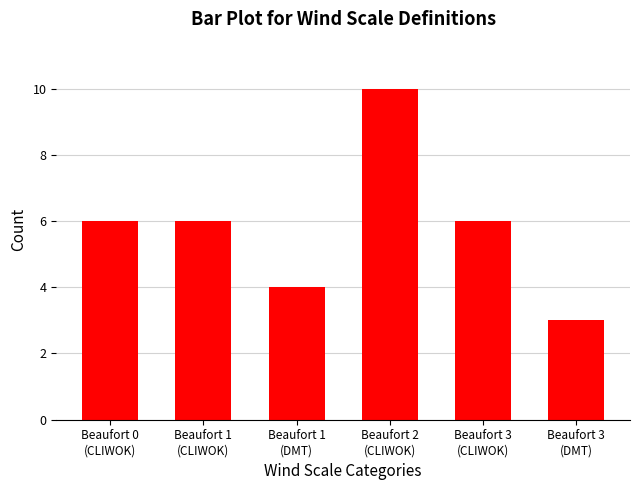

What is the sum of all values?

35